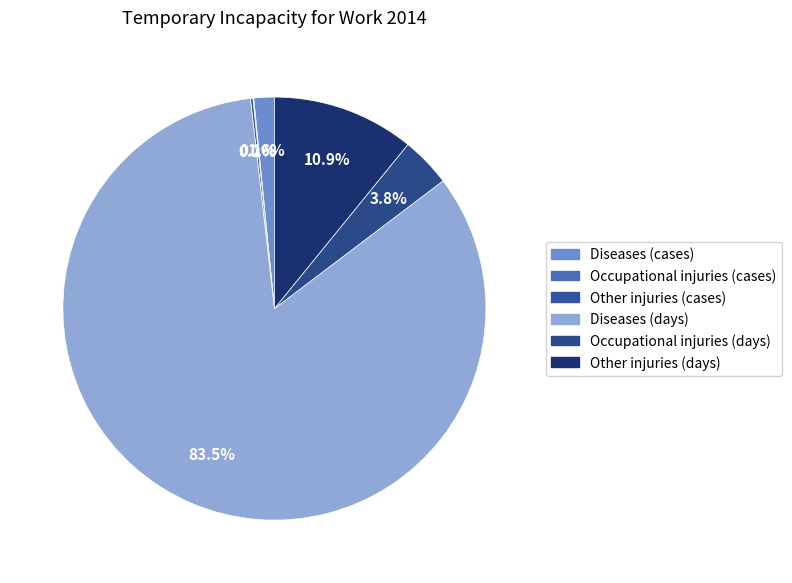

To the nearest percent, what percentage of the pie is Diseases (cases)?

2%